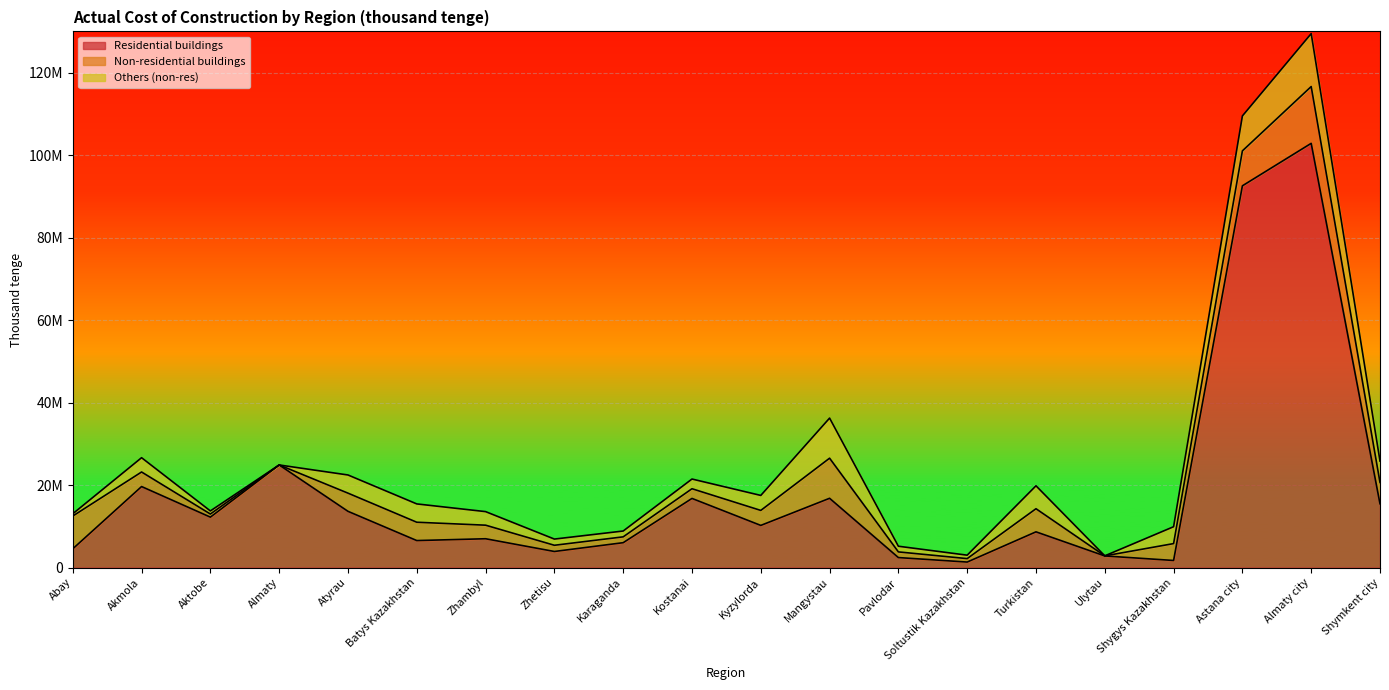

List the series in order of their peak value, lowest first.

Others (non-res), Non-residential buildings, Residential buildings